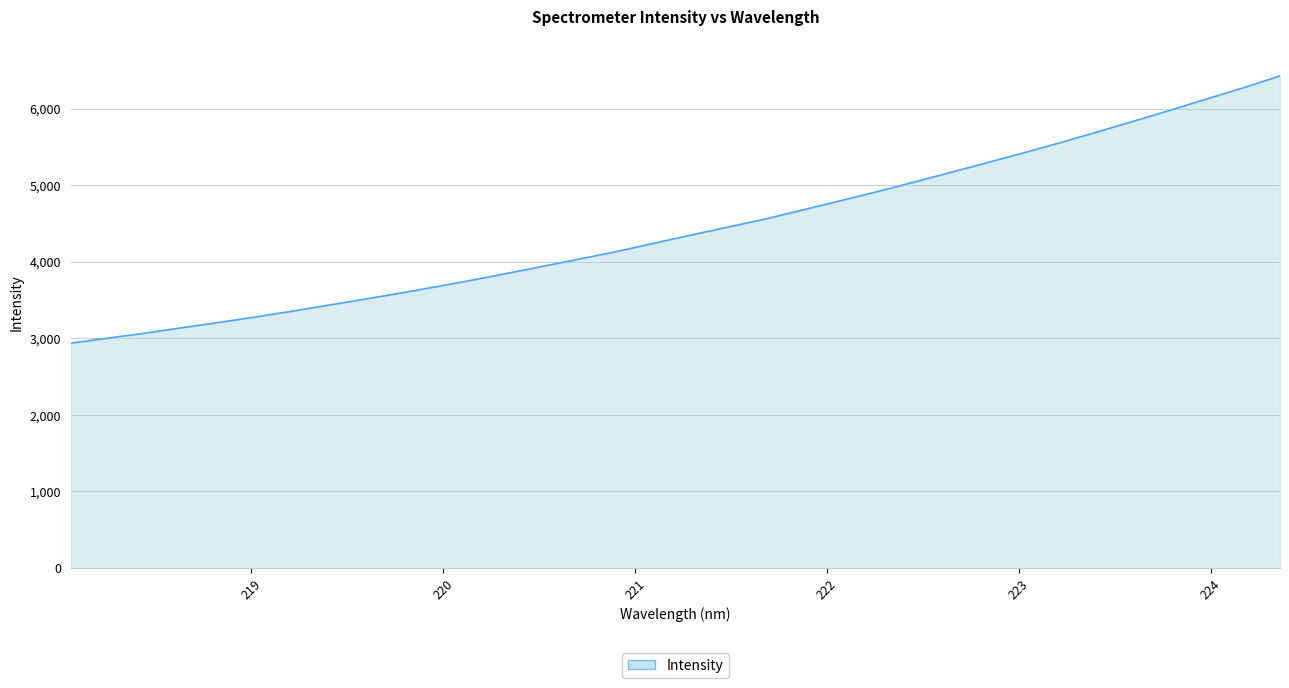

Reading left to right, what are all the values shown in this chart?

2936.4	3001.7	3065.7	3136.1	3204.0	3275.8	3351.7	3431.1	3510.7	3591.7	3677.0	3764.9	3857.7	3952.4	4047.3	4145.1	4251.7	4357.3	4461.1	4563.9	4681.0	4797.7	4915.6	5039.7	5165.9	5293.8	5422.6	5555.6	5693.9	5835.3	5978.4	6126.1	6272.0	6427.0